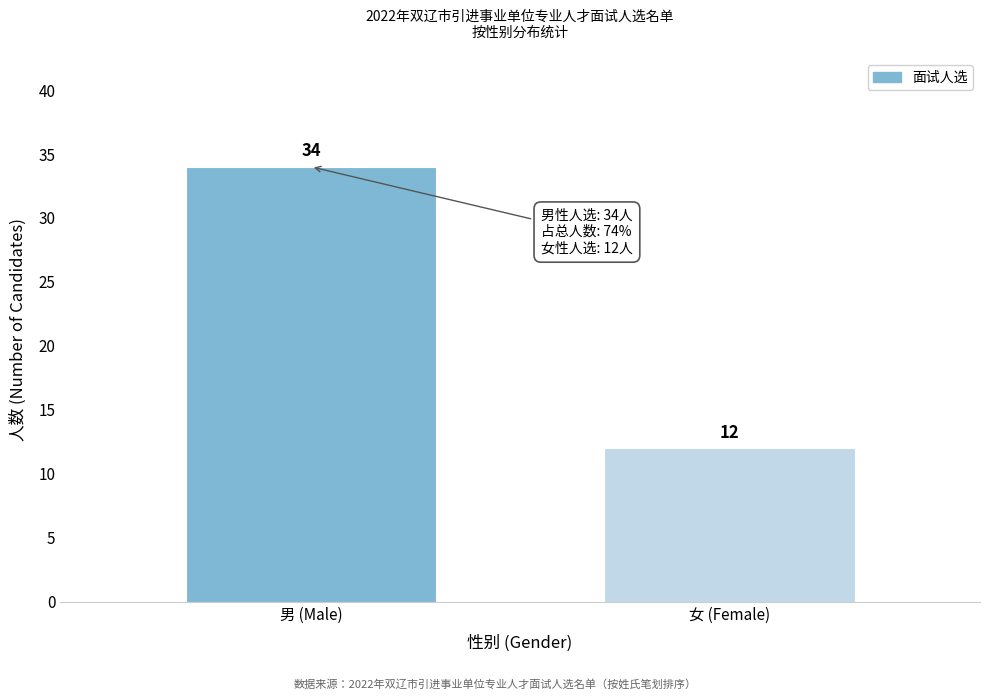

Reading left to right, extract all data points from this chart.

34	12